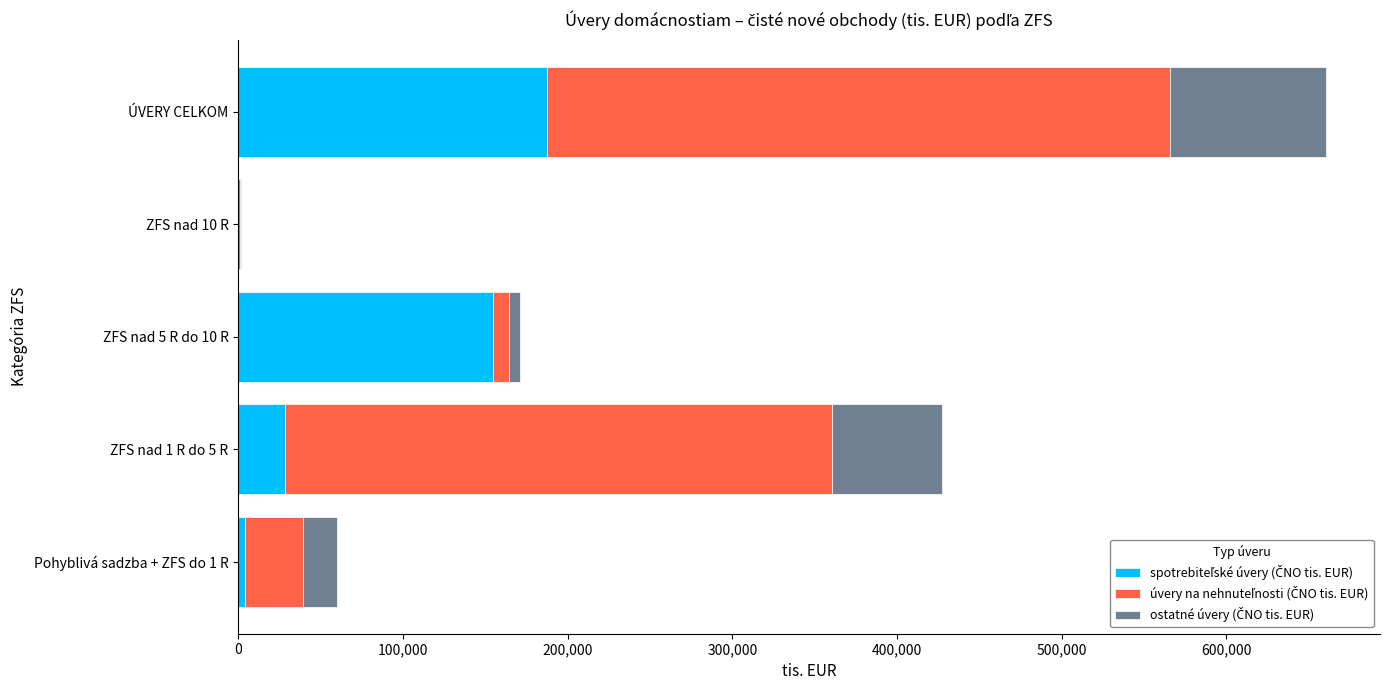

At which category is the sum across all series the highest?

ÚVERY CELKOM